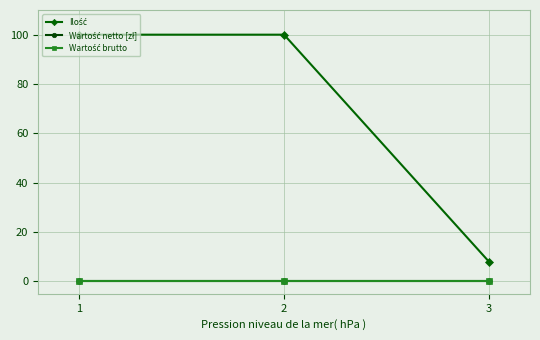

How many lines are shown in the chart?

3